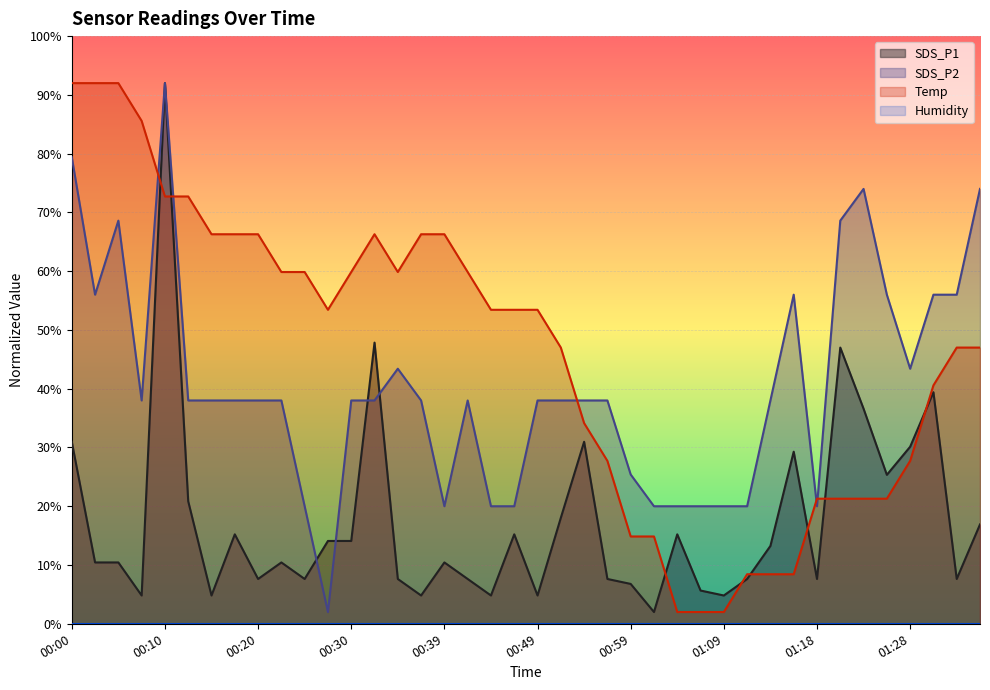

Between 00:00 and 01:01, which is larger?

00:00